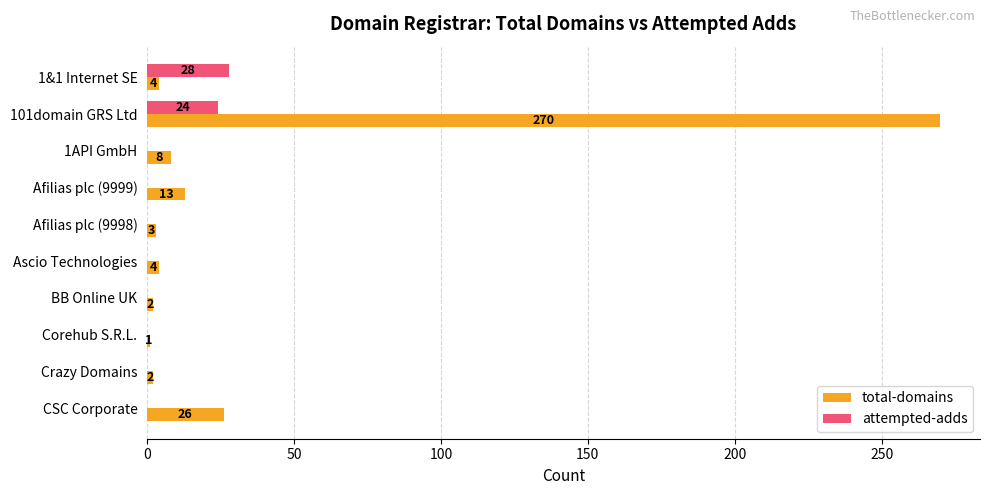

Which category has the highest value across all series?

101domain GRS Ltd